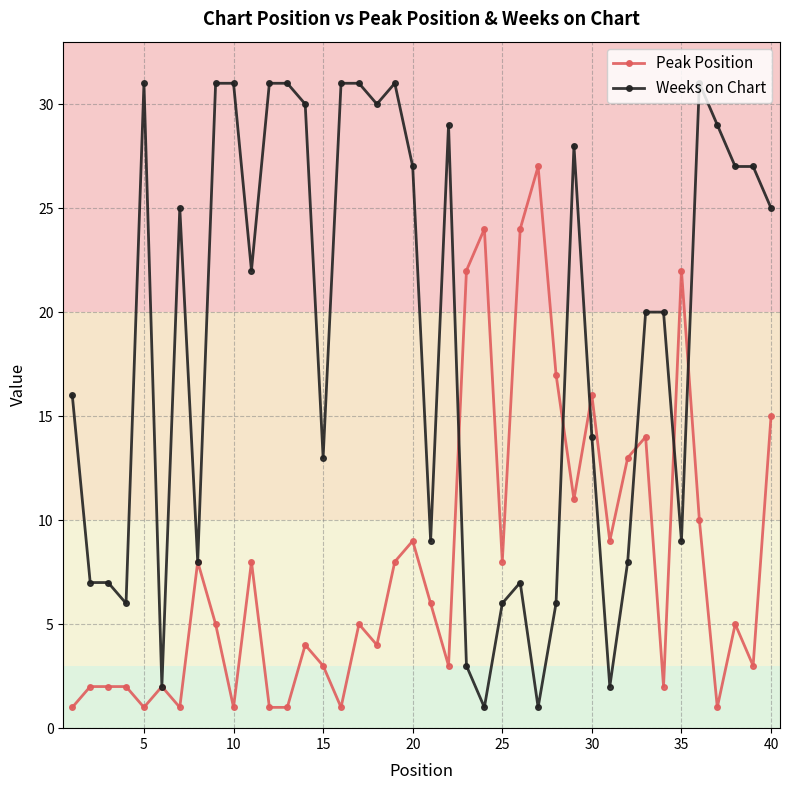

True or false: Weeks on Chart has more than 1 interior local peaks.

True